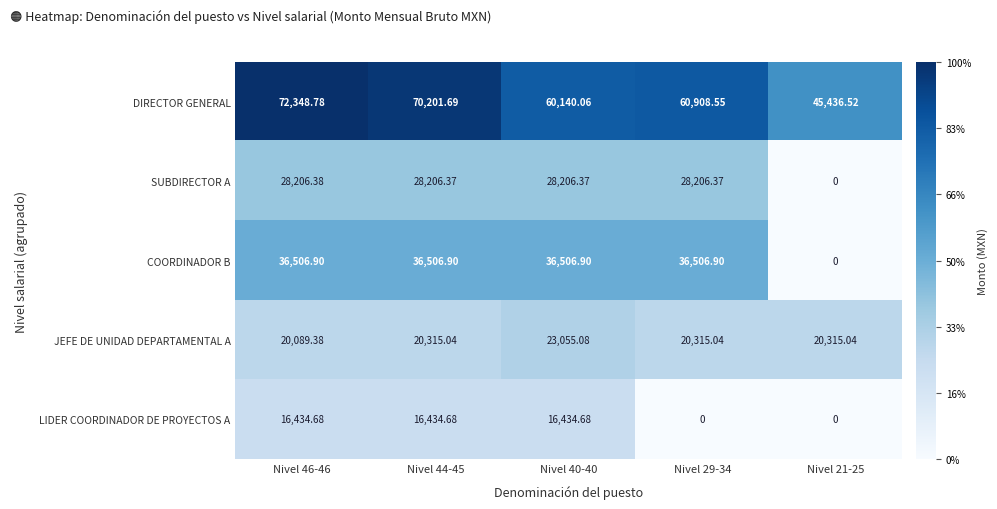

What is the difference between the highest and lowest values at Nivel 46-46?

55914.1